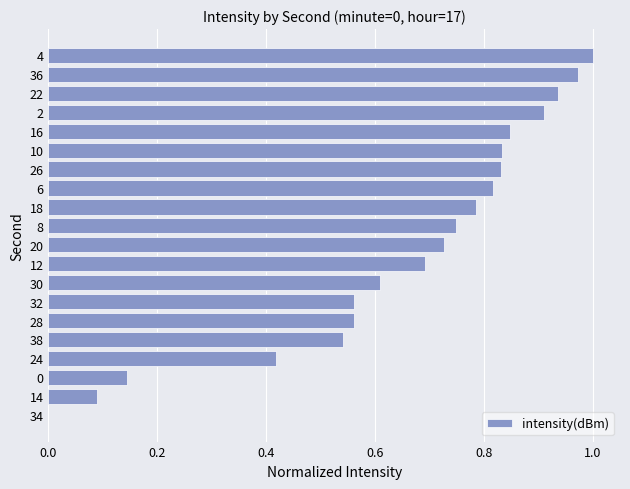

What is the sum of all values?

13.0